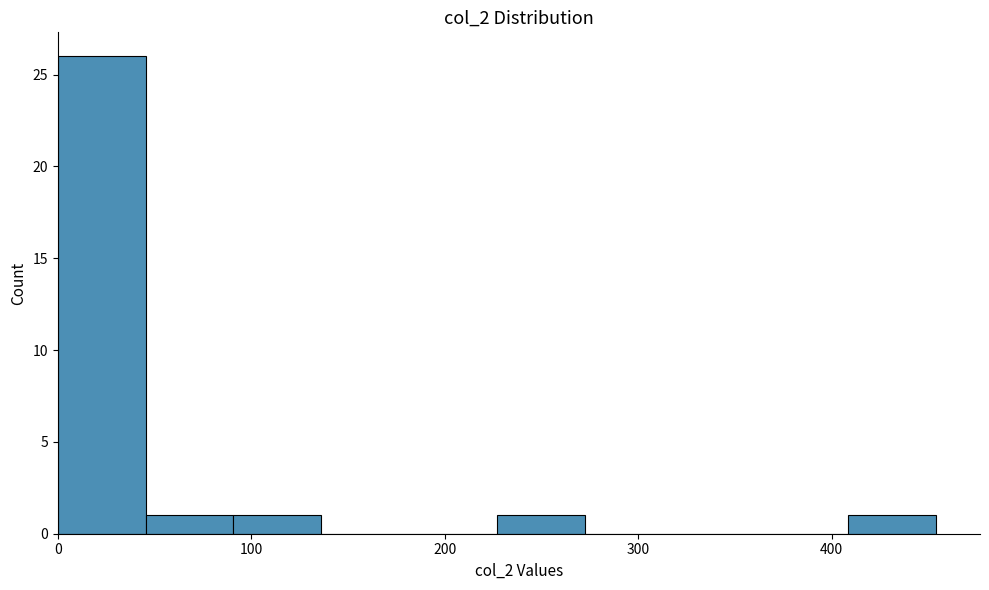

How tall is the bar that spans 230 to 270 on the x-axis? Neither the bar edges nor the heights are printed on the chart, so give them approximately, as read against the axes.

1